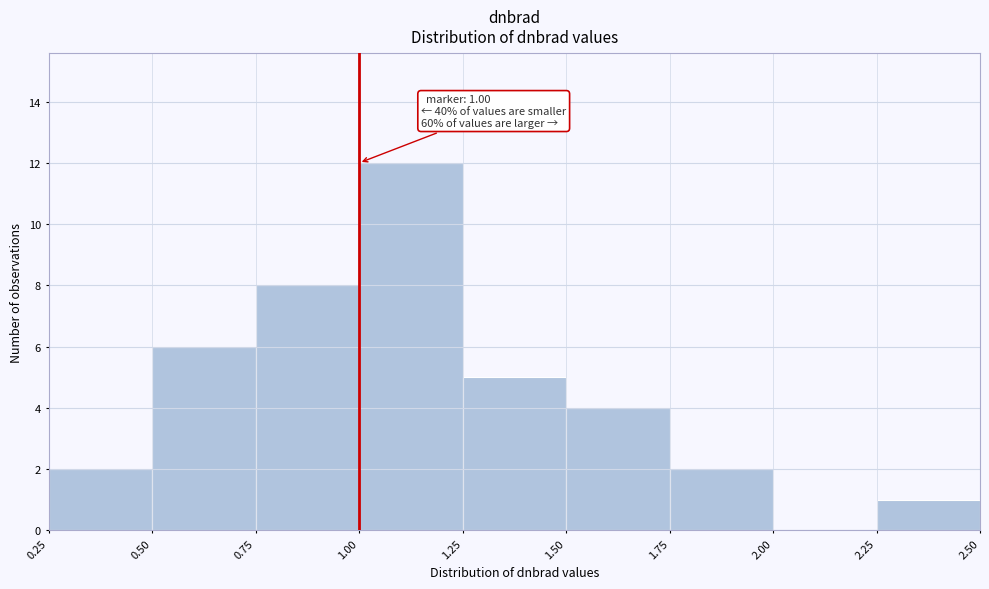

Over which range of the x-axis is the bar tallest?

1.00 to 1.25